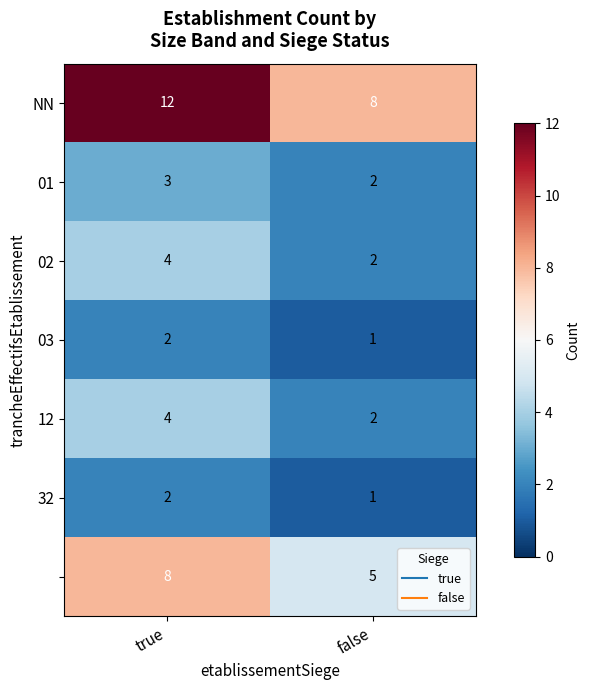

What is the greatest value displayed?

12